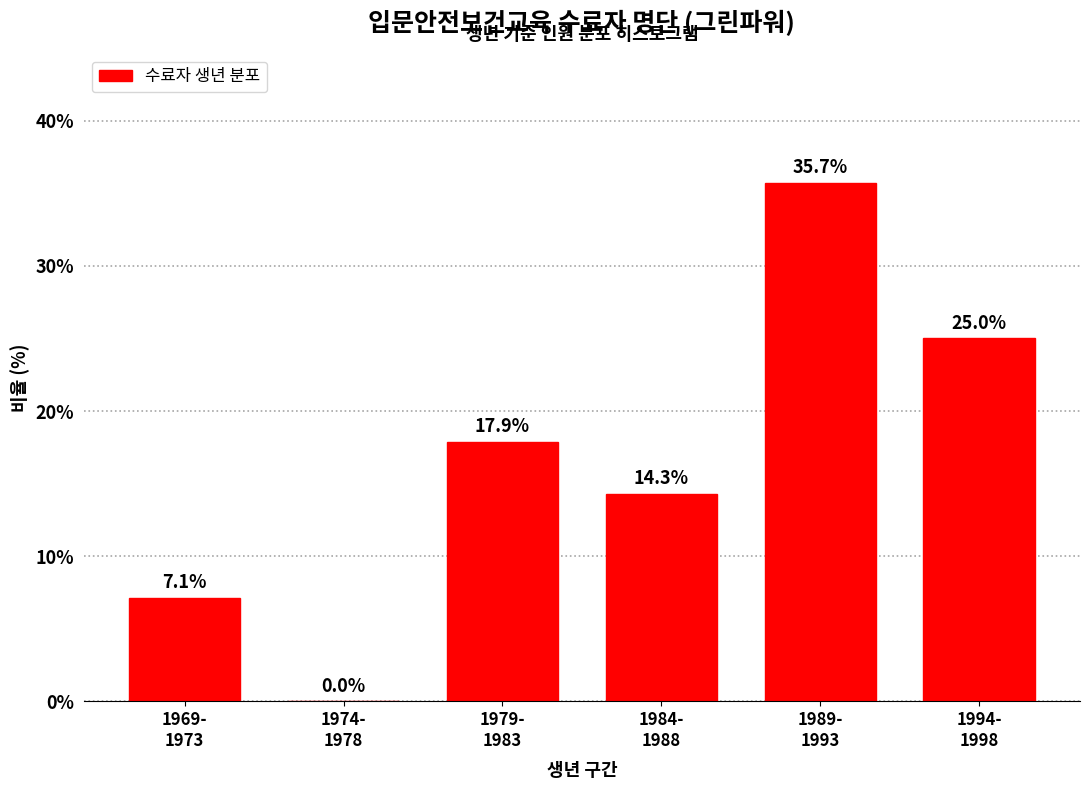

What is the sum of all values?

100.0